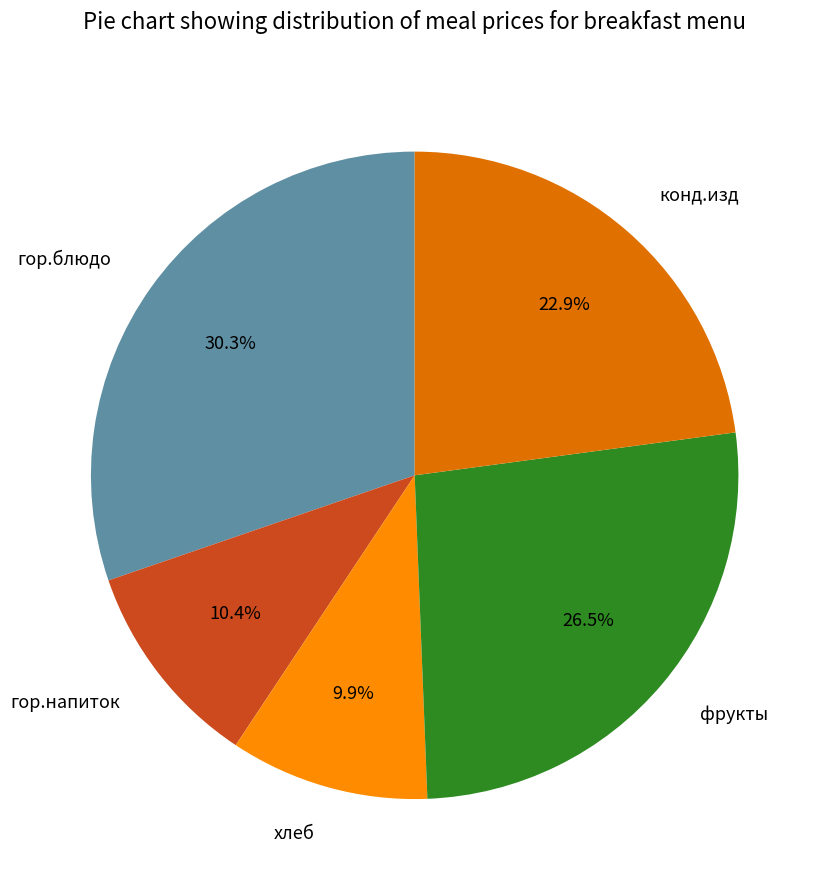

Does any single category account for the majority?

No